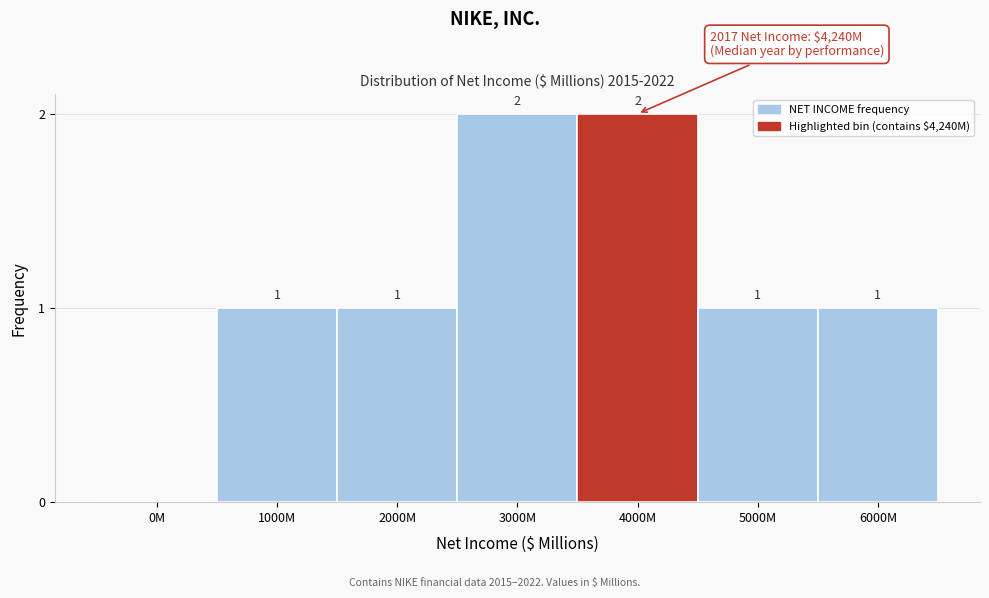

Reading left to right, transcribe all the data shown in this chart.

0M=0	1000M=1	2000M=1	3000M=2	4000M=2	5000M=1	6000M=1